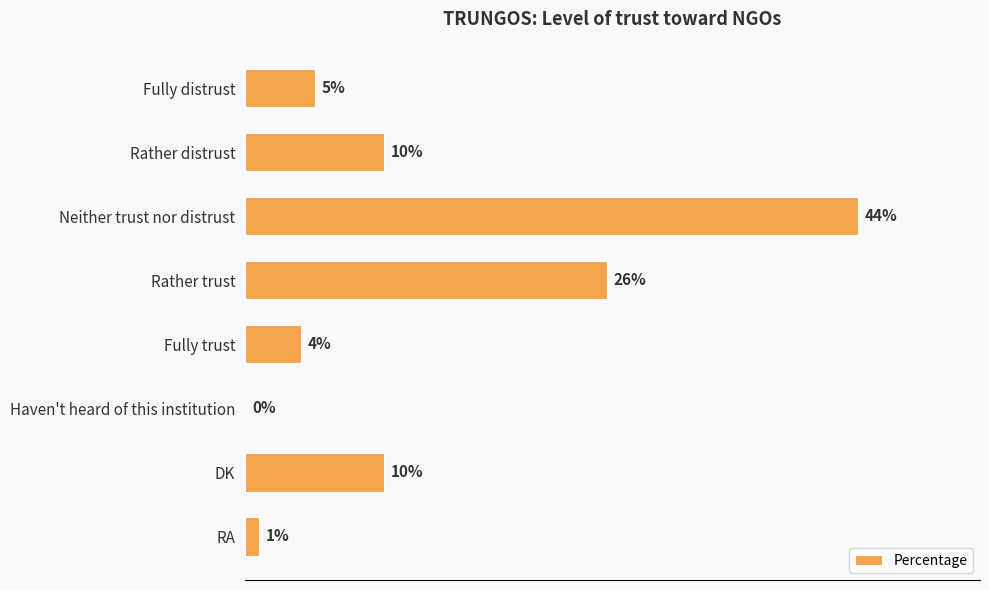

Which category has the highest value across all series?

Neither trust nor distrust